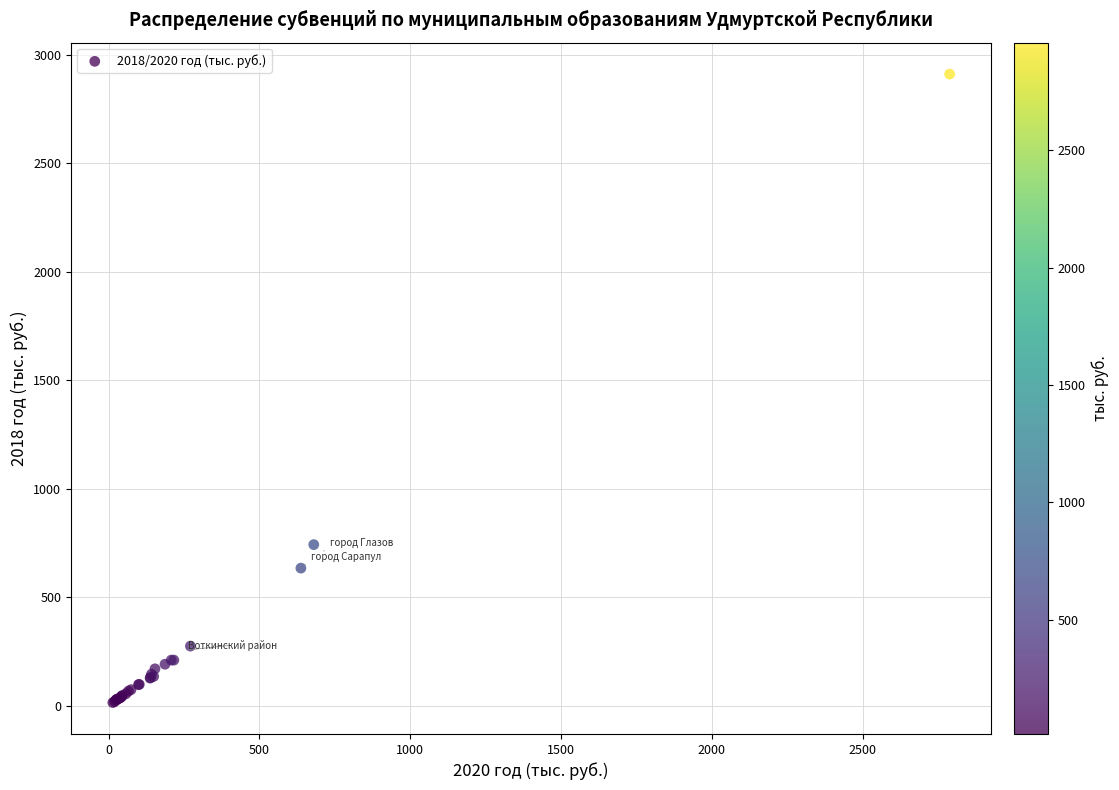

What Y value in the scatter plot is closest to 1463?

742.7